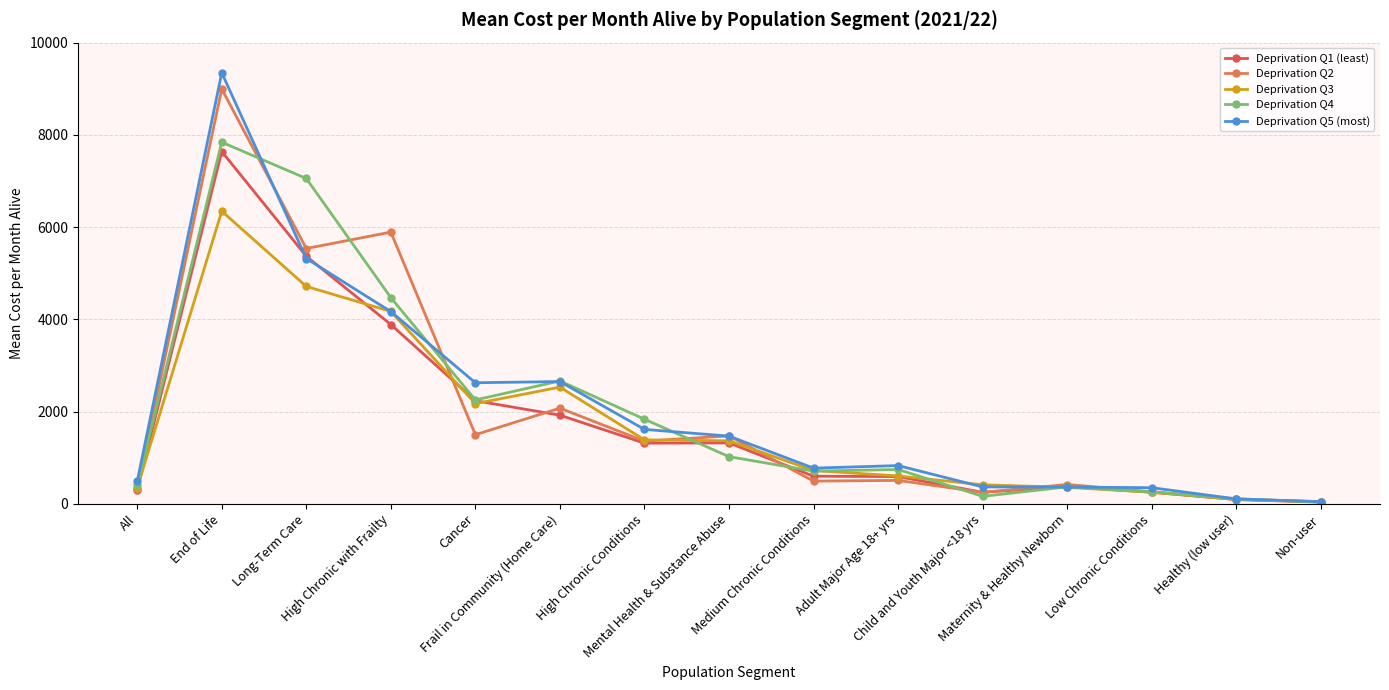

What is the total value across all series at Healthy (low user)?

502.2